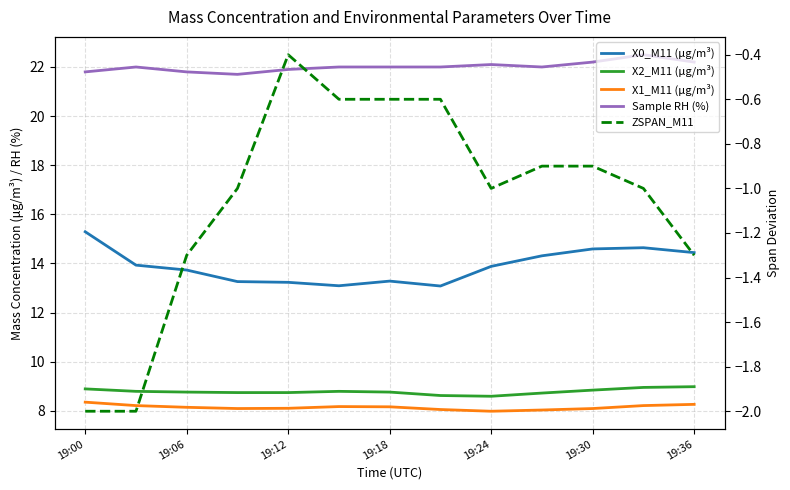

What is the sum of the X0_M11 (μg/m³) values at 19:00 and 19:24?

29.2